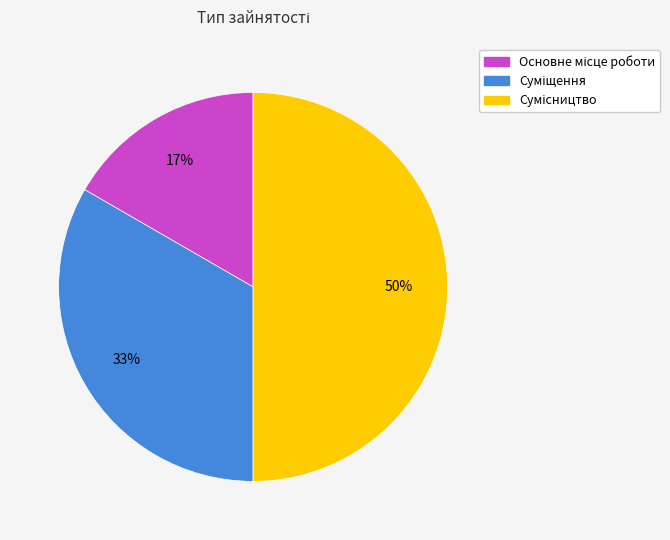

To the nearest percent, what is the average slice percentage?

33%